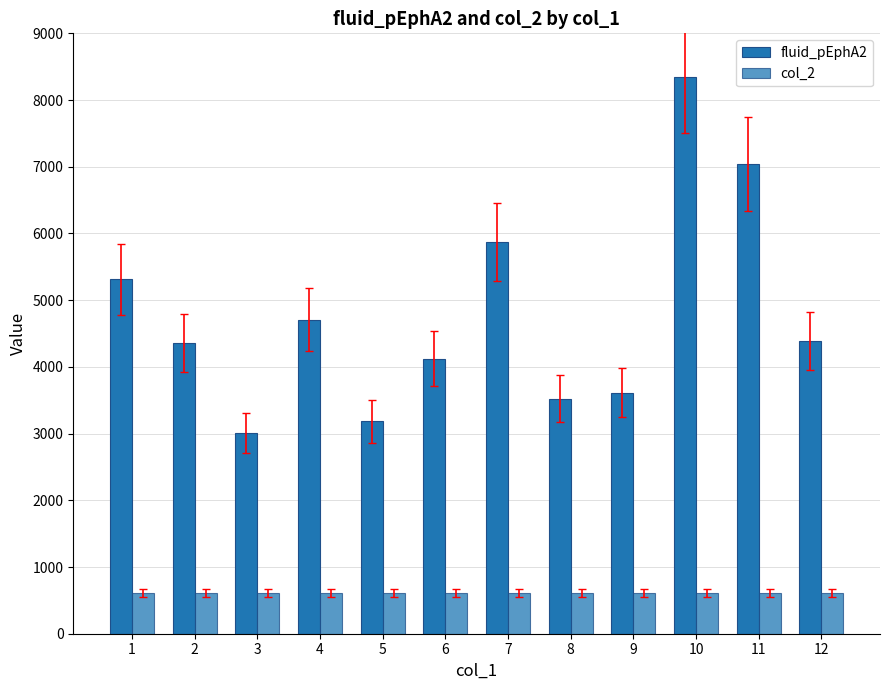

The fluid_pEphA2 series shows 2240.1 at 1. True or false?

False